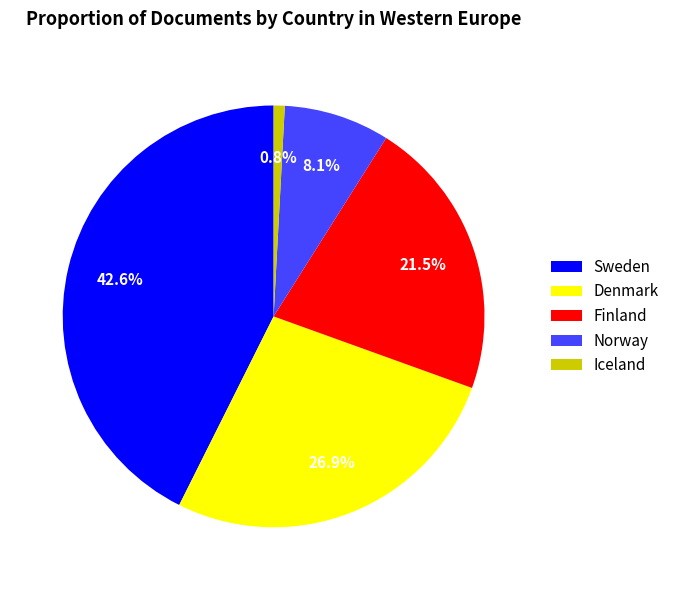

To the nearest percent, what percentage of the pie is Norway?

8%